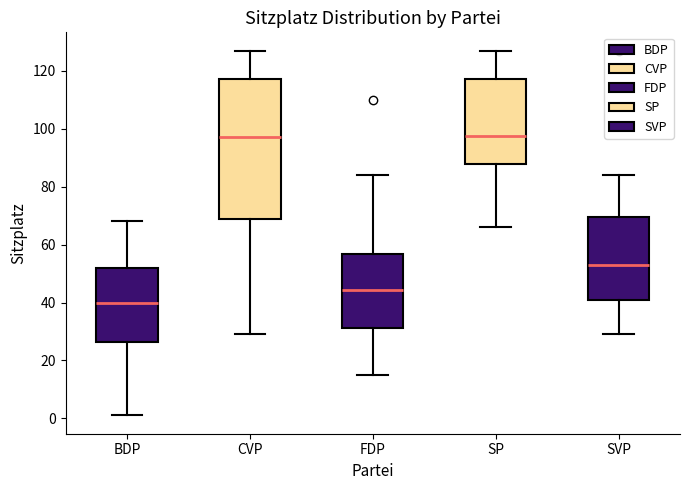

Reading left to right, read every box against the y-axis: the position of its median line, the range the box covers, and the ends of its whiskers. The values are not printed on the chart, so give them approximately, as read against the axis.

BDP: median 40, box 26 to 52, whiskers 2 to 68
CVP: median 98, box 70 to 118, whiskers 30 to 128
FDP: median 44, box 32 to 56, whiskers 16 to 84
SP: median 98, box 88 to 118, whiskers 66 to 128
SVP: median 54, box 42 to 70, whiskers 30 to 84